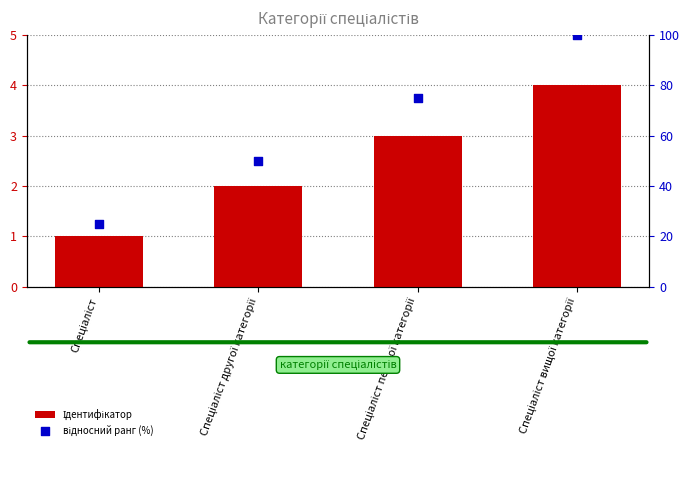

Is the value of Ідентифікатор at Спеціаліст вищої категорії greater than the value of відносний ранг (%) at Спеціаліст?

No